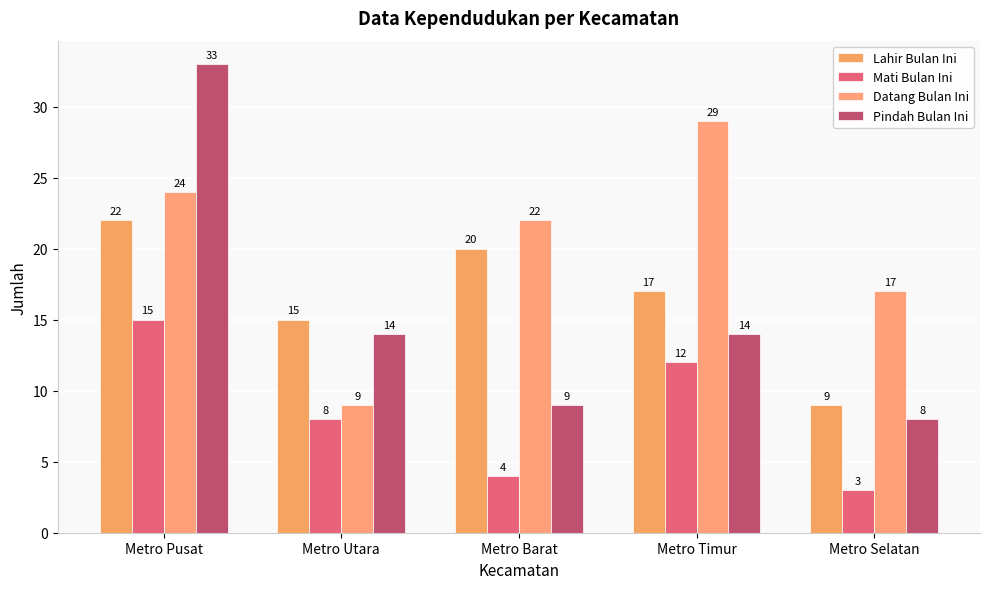

Which category has the highest value across all series?

Metro Pusat